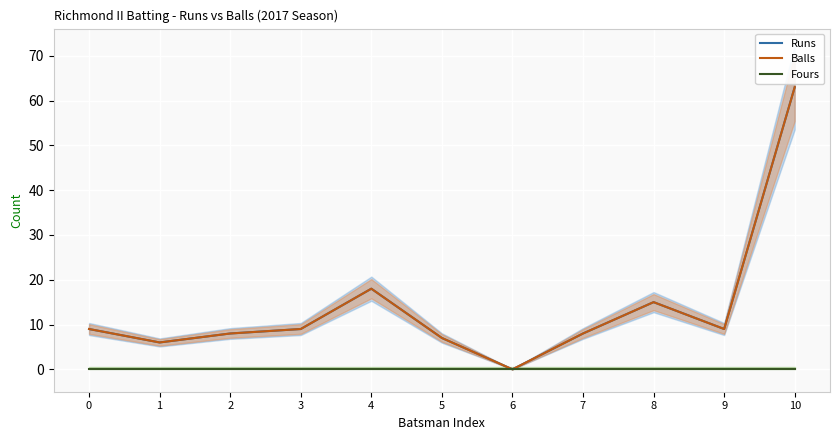

Reading right to left, extract all data points from this chart.

Runs: 10=63	9=9	8=15	7=8	6=0	5=7	4=18	3=9	2=8	1=6	0=9
Balls: 10=63	9=9	8=15	7=8	6=0	5=7	4=18	3=9	2=8	1=6	0=9
Fours: 10=0	9=0	8=0	7=0	6=0	5=0	4=0	3=0	2=0	1=0	0=0